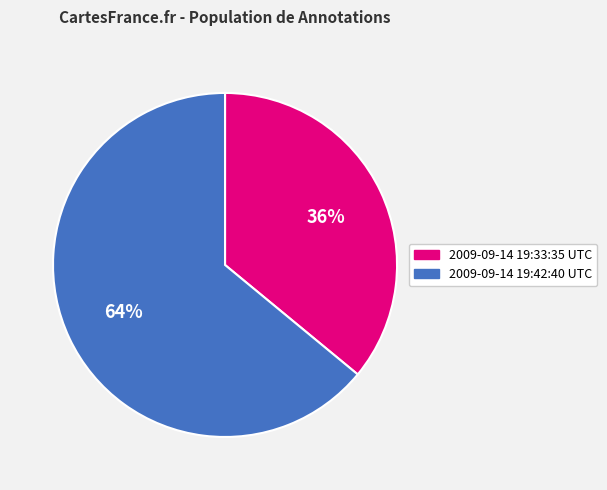

What percentage is the 2009-09-14 19:42:40 UTC slice, to the nearest percent?

64%